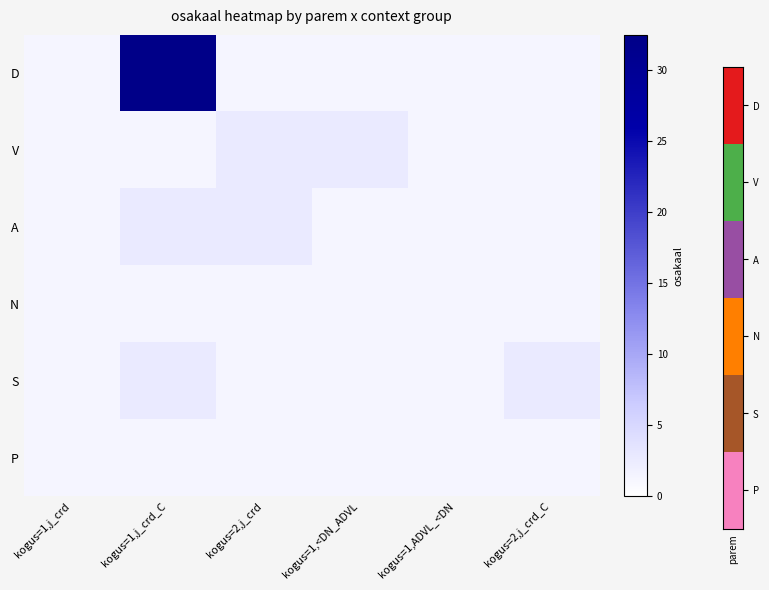

At how many categories does at least one series exceed 29?

1